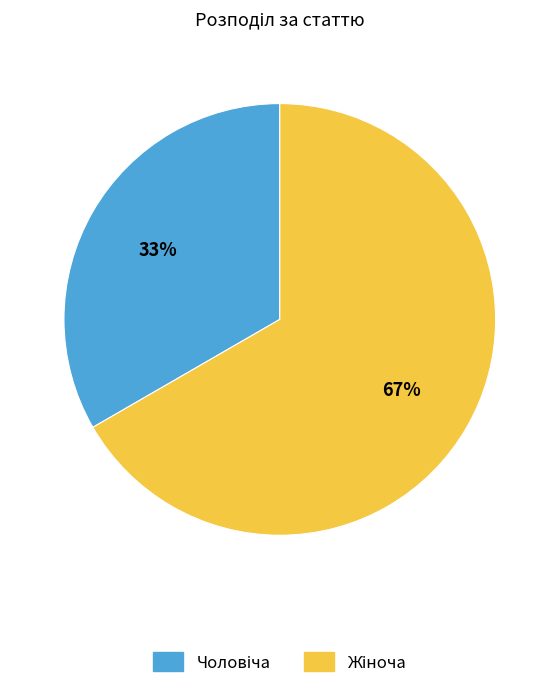

To the nearest percent, what is the average slice percentage?

50%